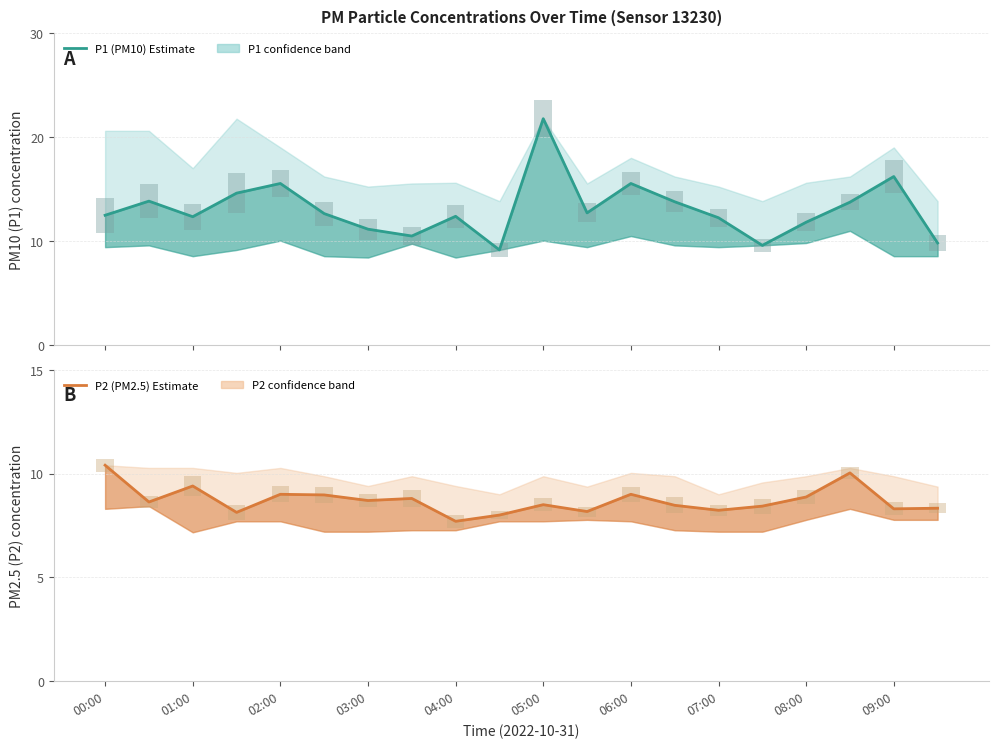

Is it true that P2 spread equals 1.0 at 03:00?

False